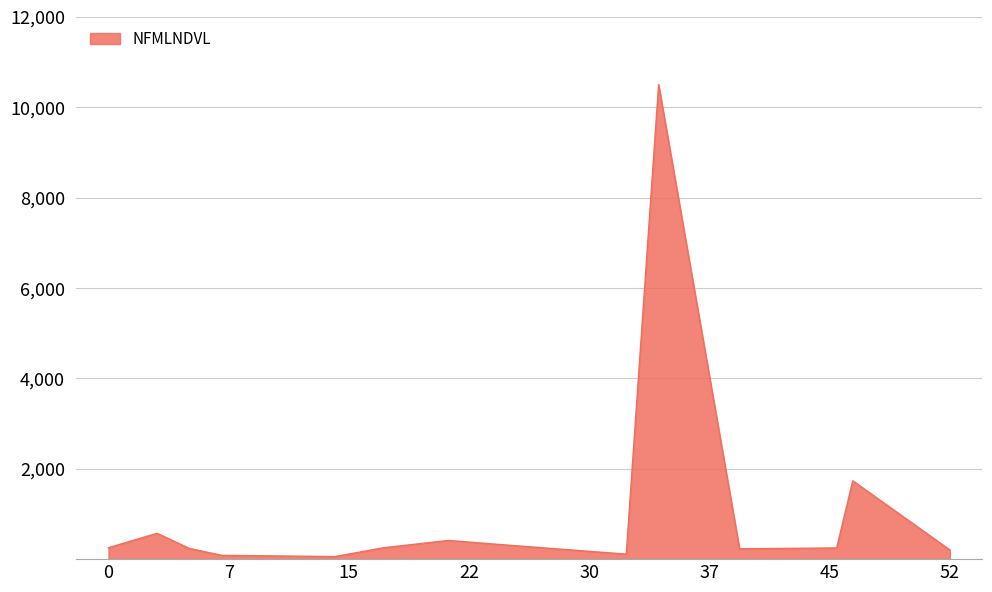

What is the greatest value displayed?

10500.0